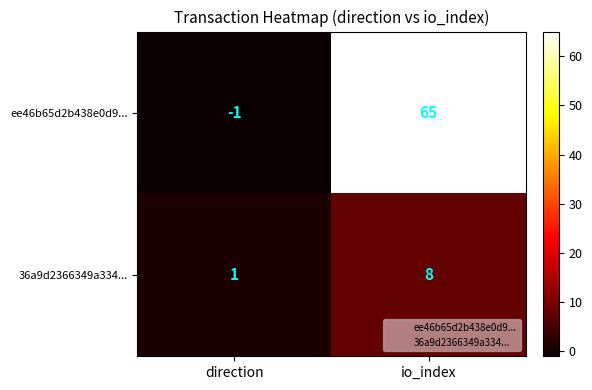

What value does the 36a9d2366349a334... series have at io_index?

8